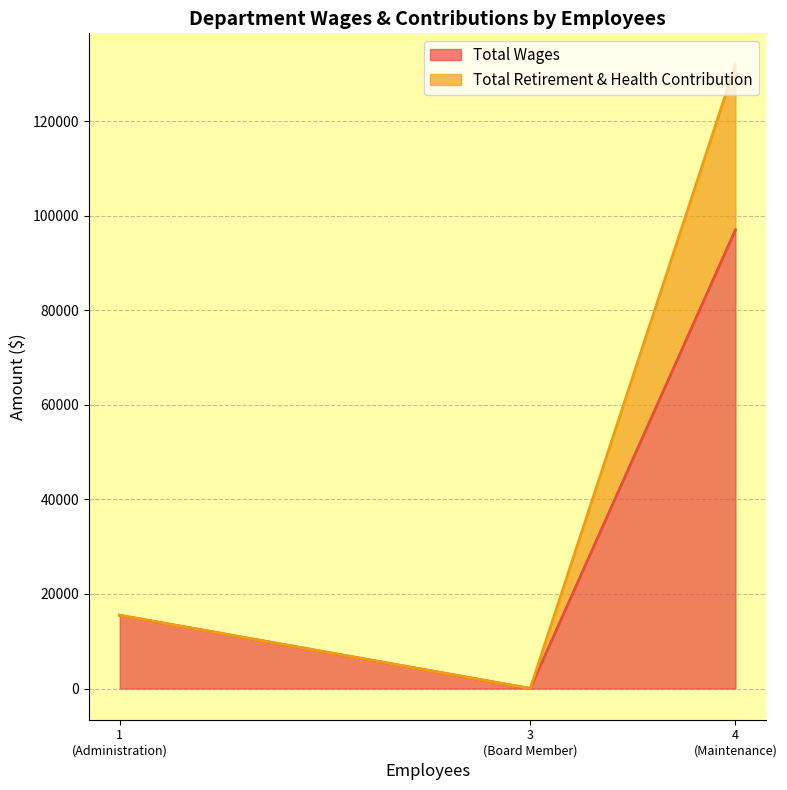

Which label corresponds to the largest value in the chart?

Maintenance